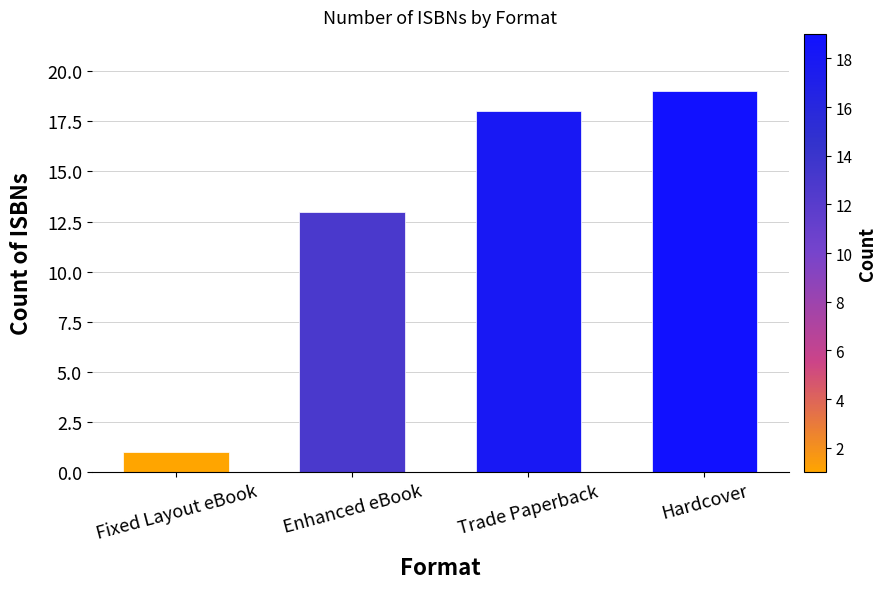

What is the ratio of the value at Fixed Layout eBook to the value at Trade Paperback?

0.1